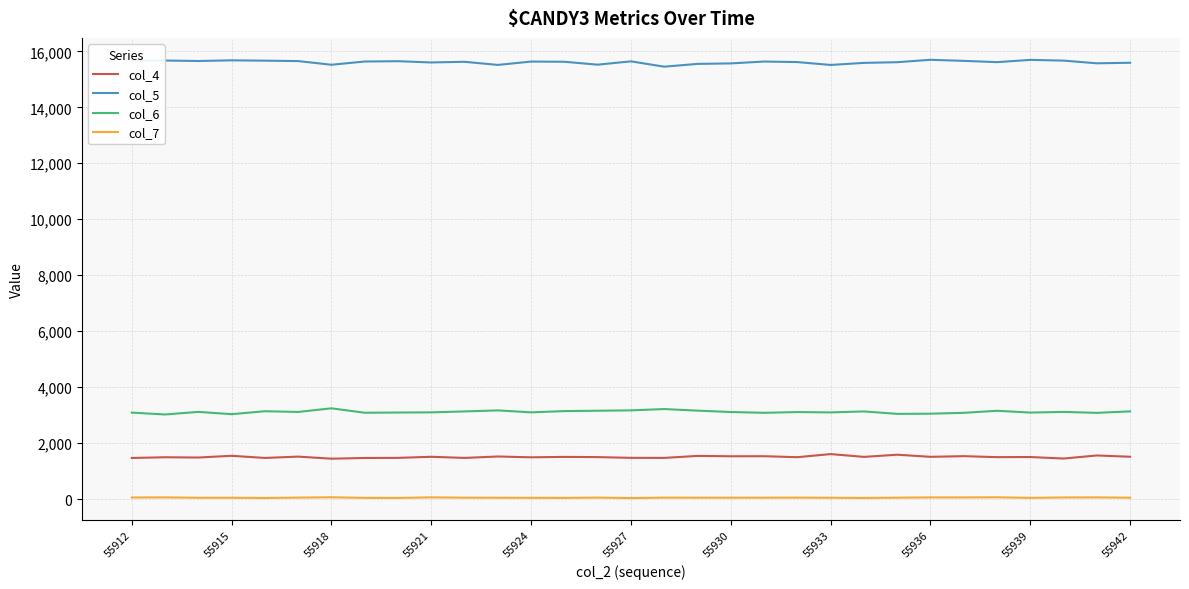

List the series in order of their peak value, lowest first.

col_7, col_4, col_6, col_5